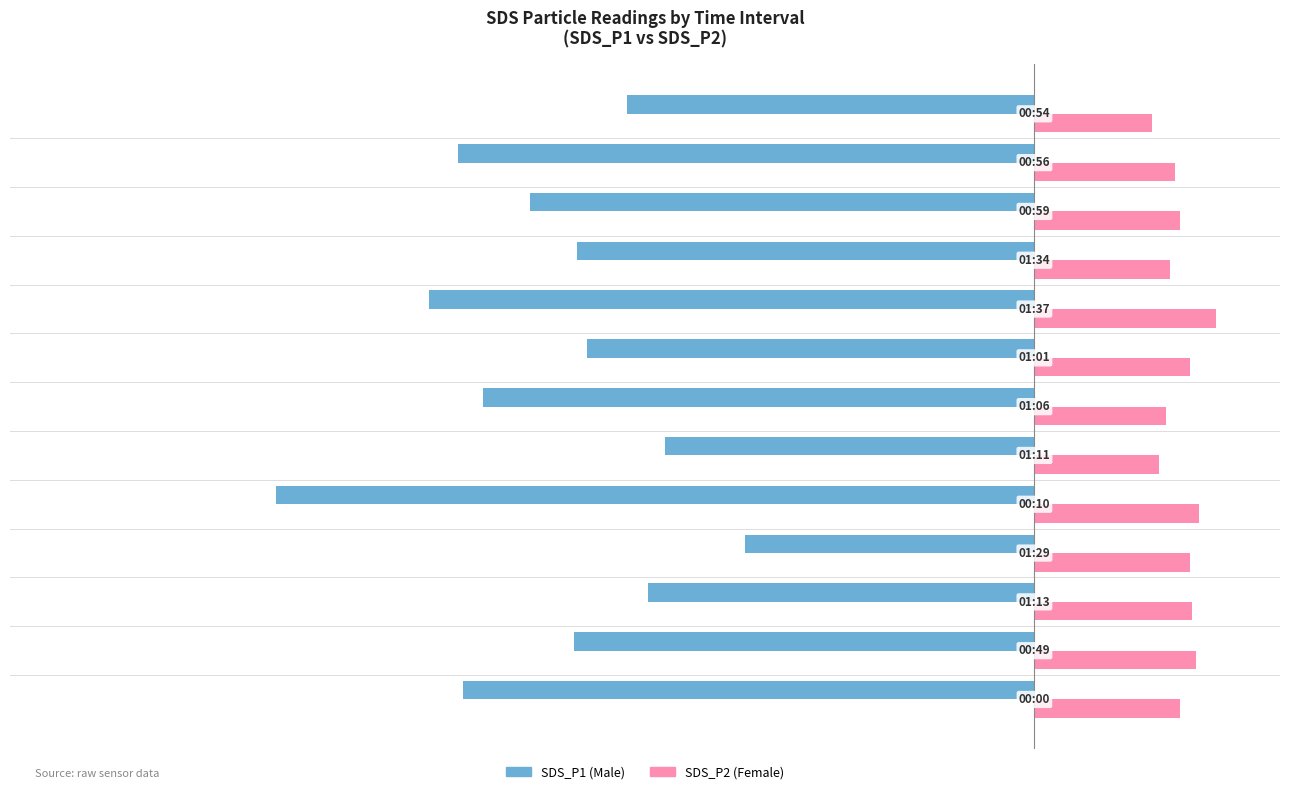

How many categories are shown in the chart?

13